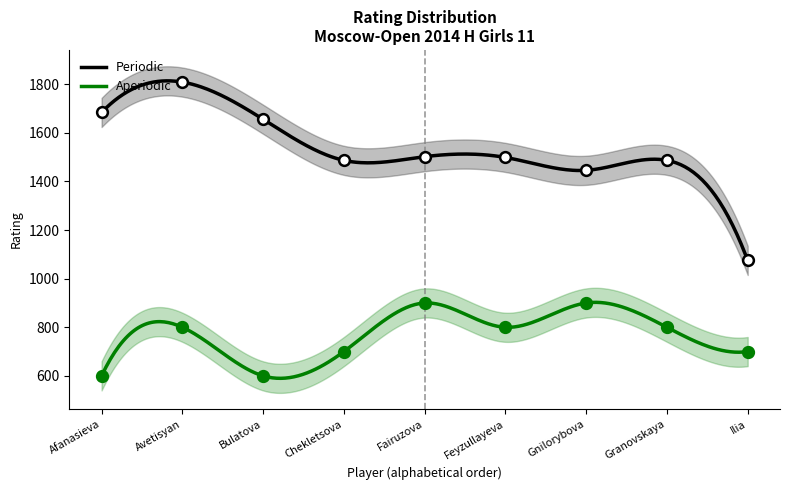

At which category is the sum across all series the highest?

Avetisyan